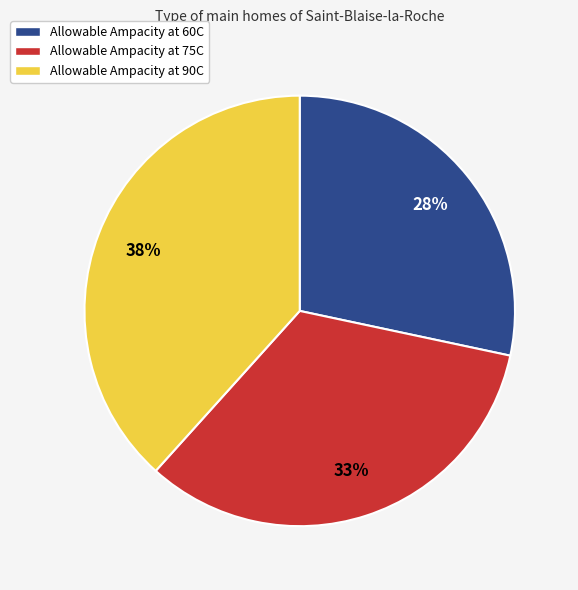

To the nearest percent, what is the difference between the Allowable Ampacity at 75C and Allowable Ampacity at 90C slice percentages?

5%